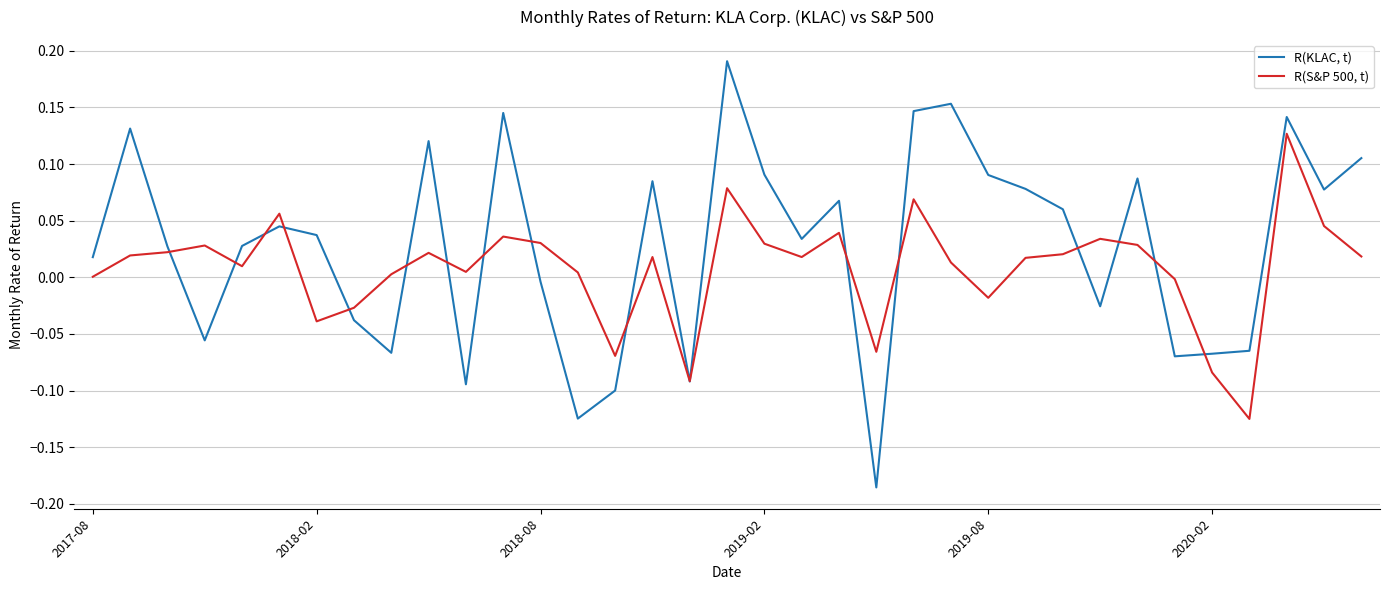

Which series has the largest range (max minus min)?

R(KLAC, t)